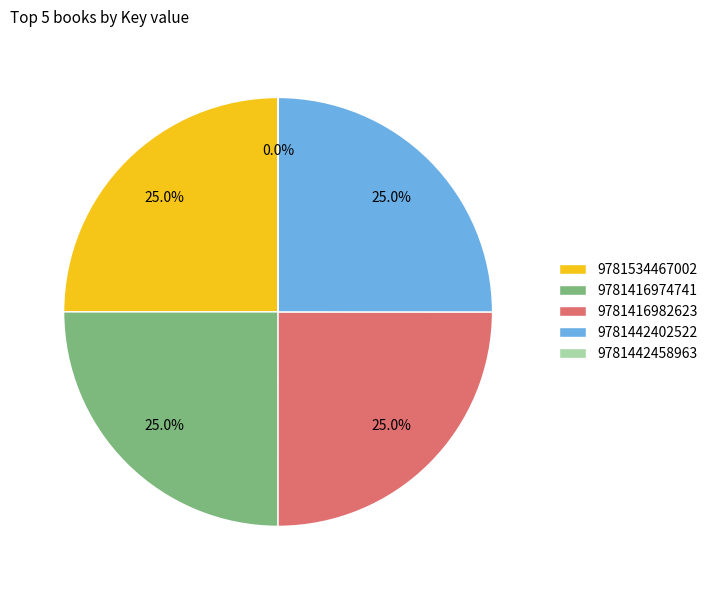

What is the ratio of the value at 9781442402522 to the value at 9781416982623?

1.0